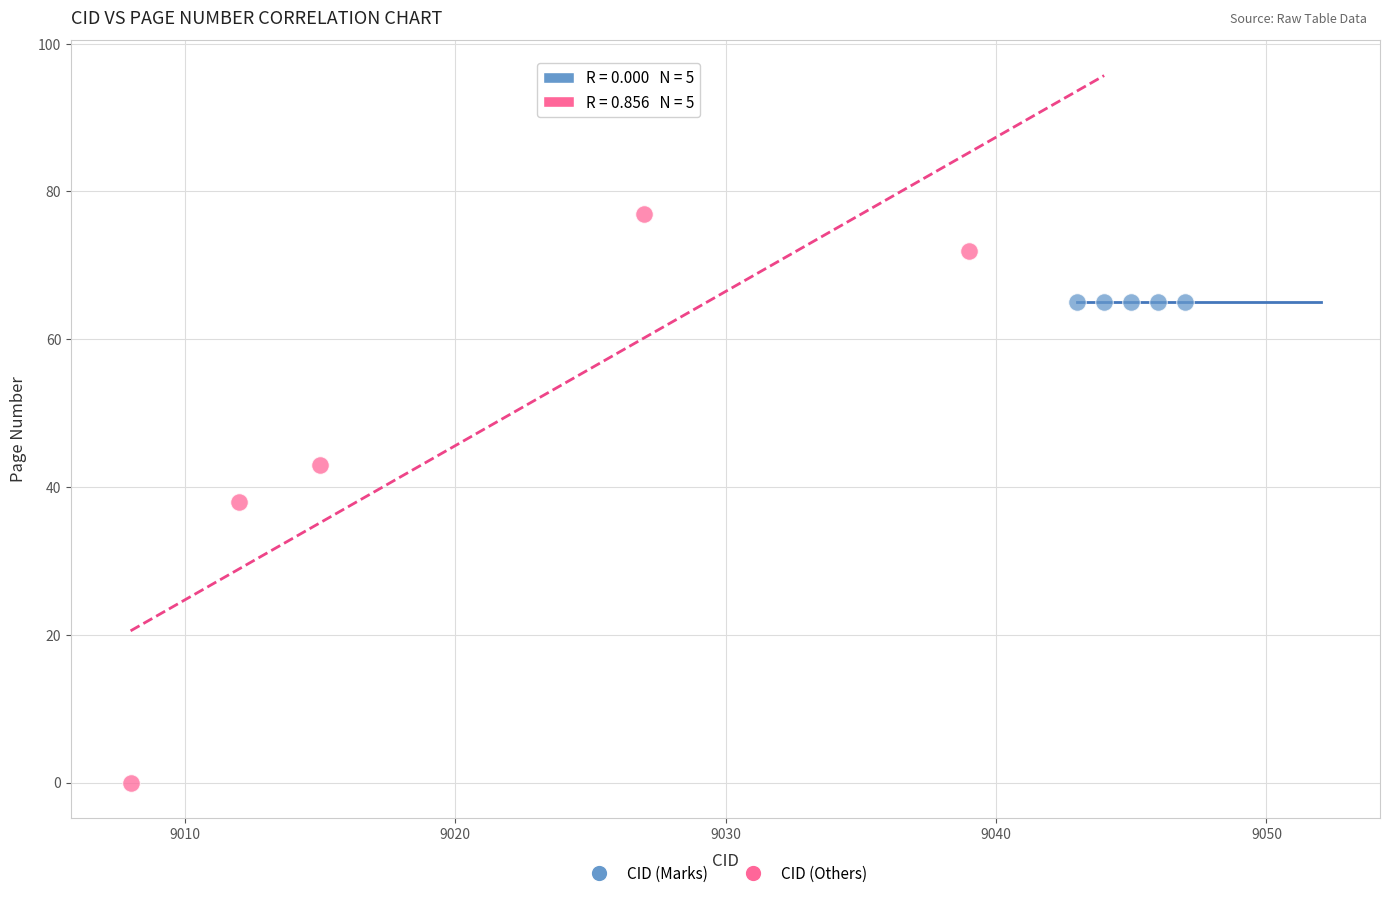

Which series contains the lowest Y value?

CID (Others)